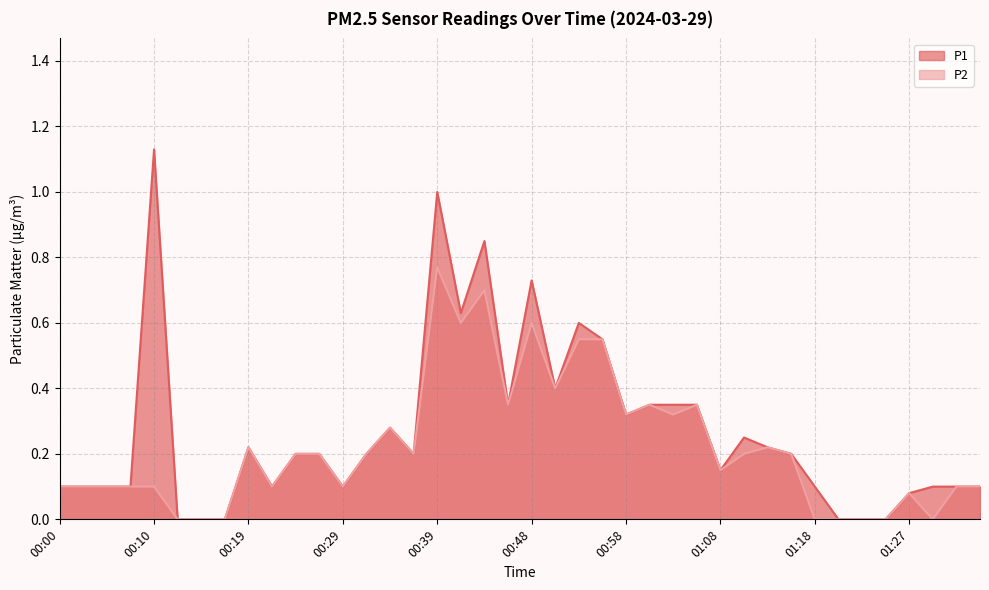

At how many categories does at least one series exceed 0?

34